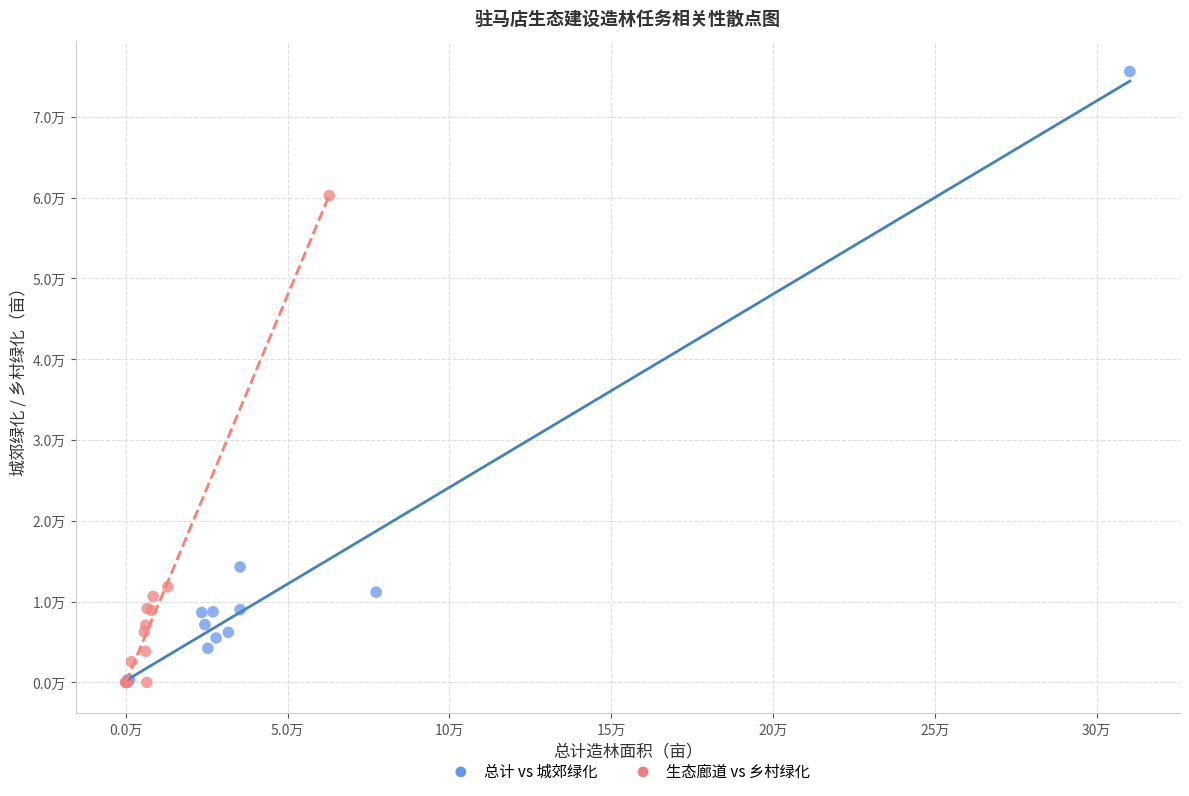

What are all the series names shown in the legend?

总计 vs 城郊绿化, 生态廊道 vs 乡村绿化